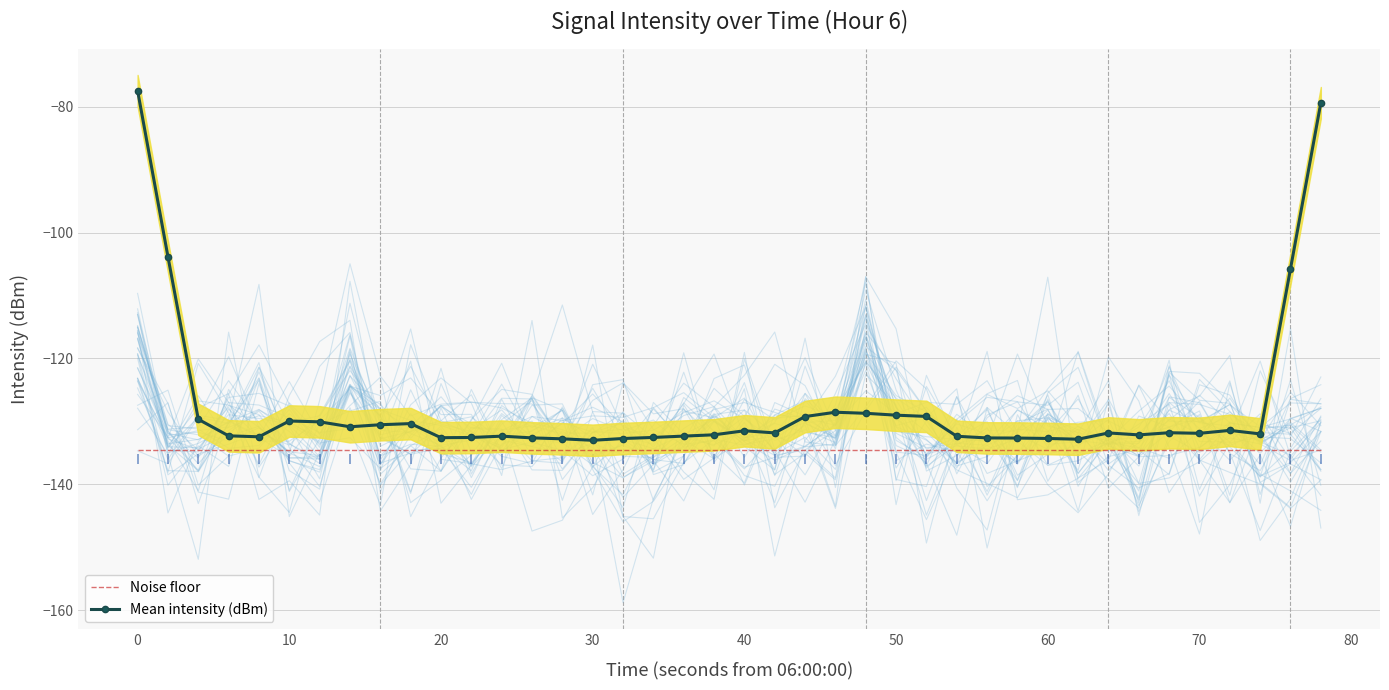

How many data points in Mean intensity (dBm) are less than -131?

25